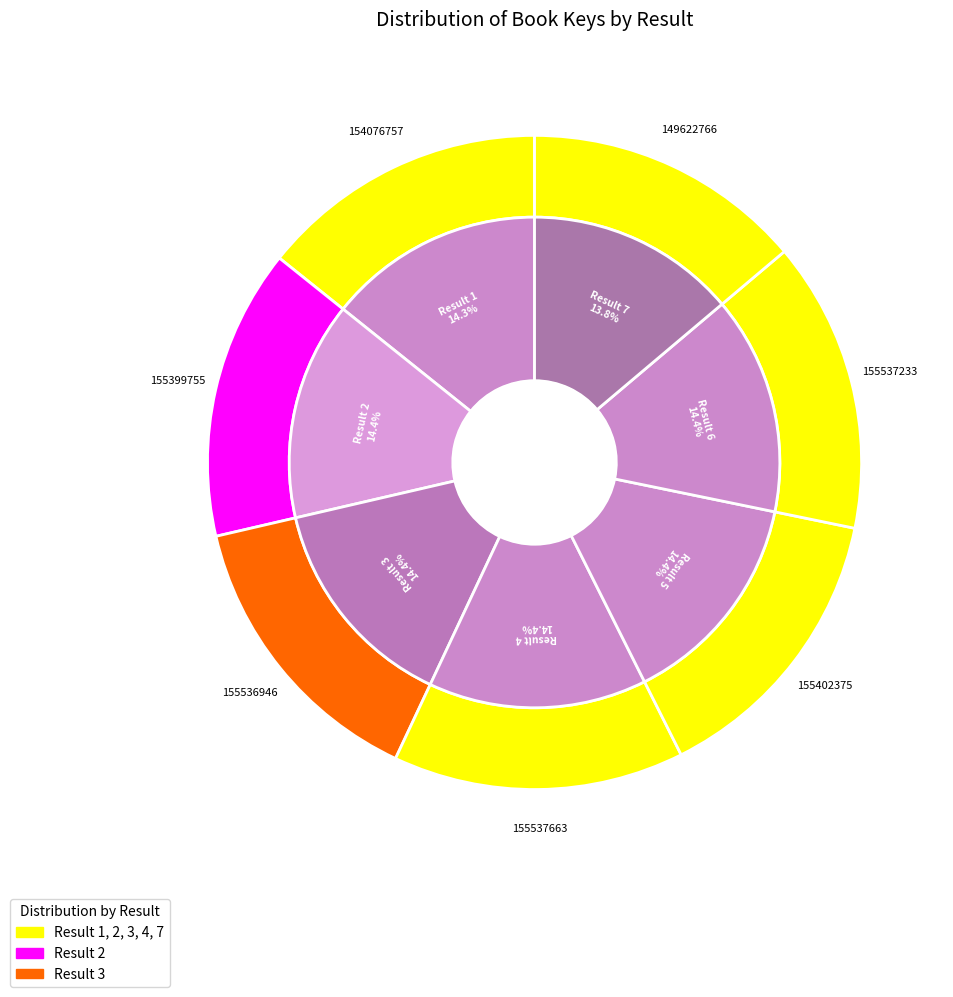

To the nearest percent, what portion does 6 represent?

14%